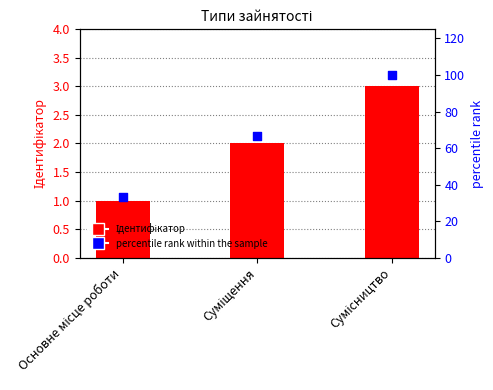

Is the value of percentile rank within the sample at Основне місце роботи greater than the value of Ідентифікатор at Сумісництво?

Yes